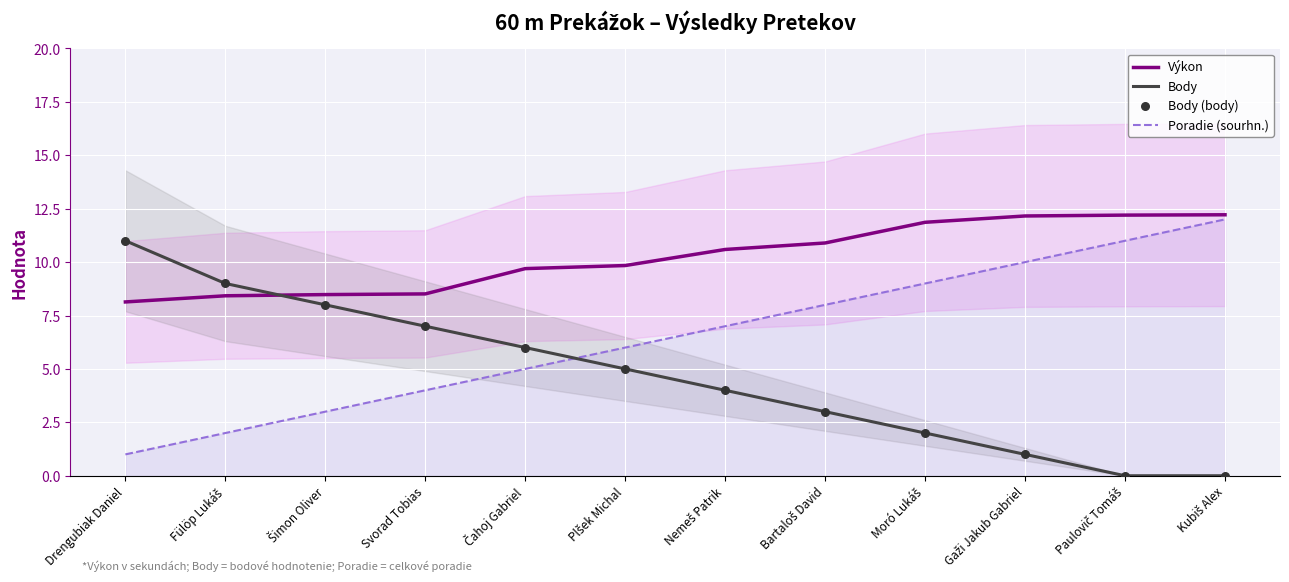

At which category is the sum across all series the highest?

Drengubiak Daniel